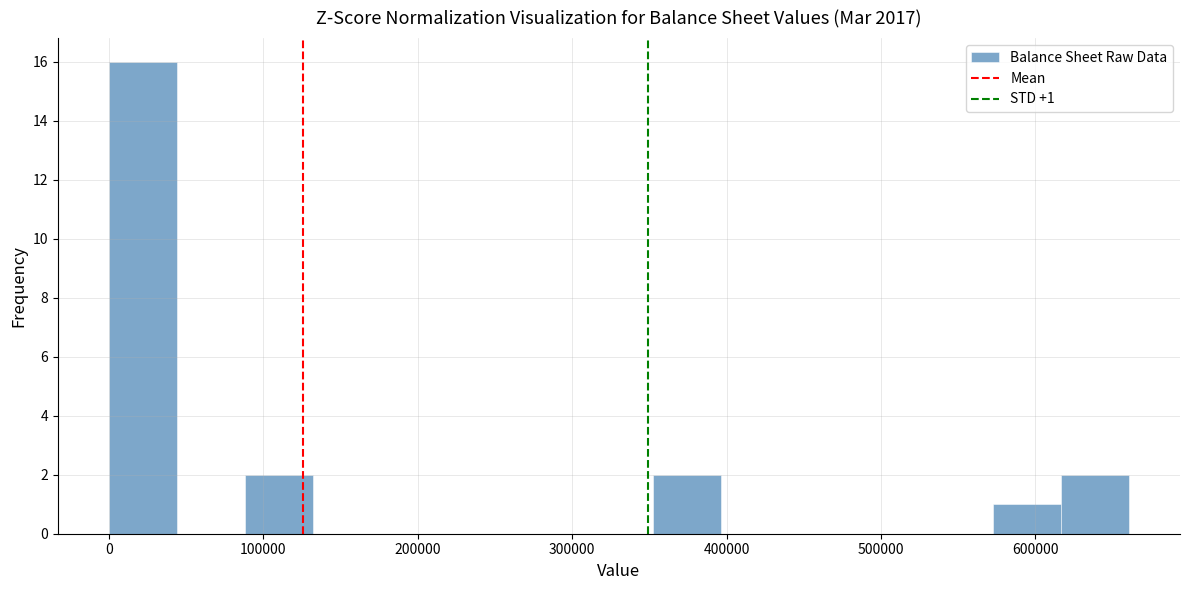

Over which range of the x-axis is the bar tallest?

0 to 40000